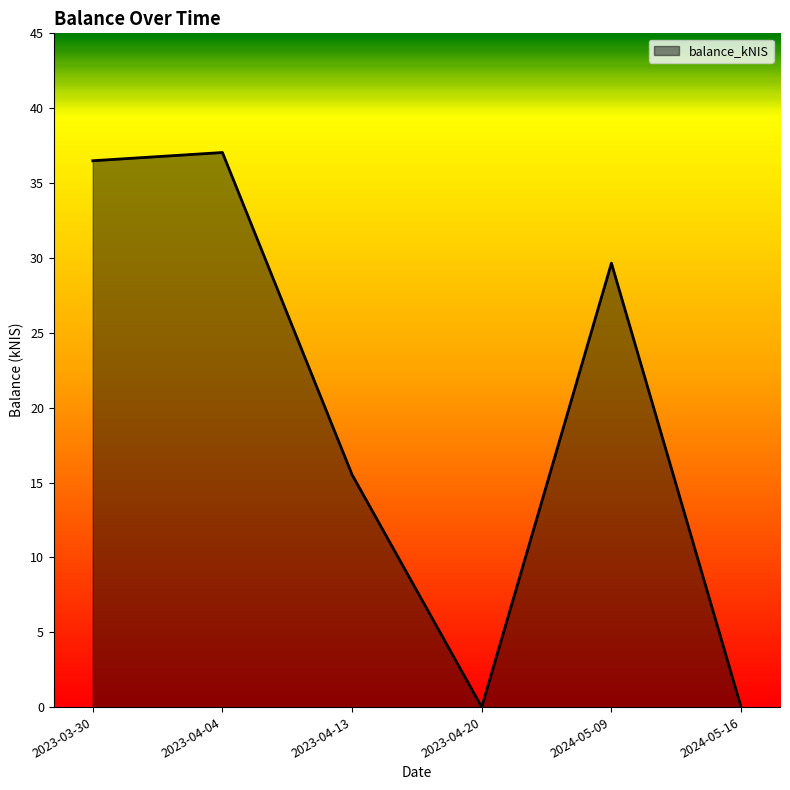

What position from the left is 2023-04-04?

2